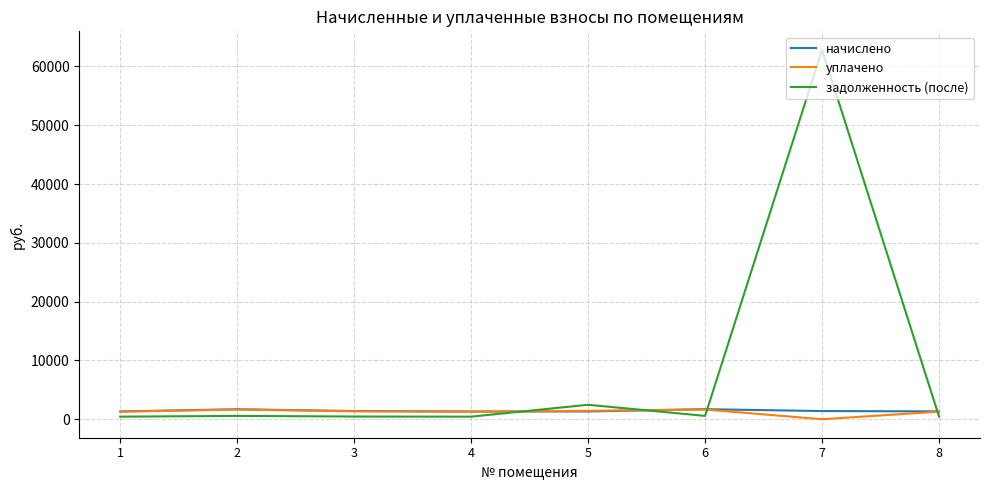

What is the difference between the maximum and minimum values in the задолженность (после) series?

62385.1